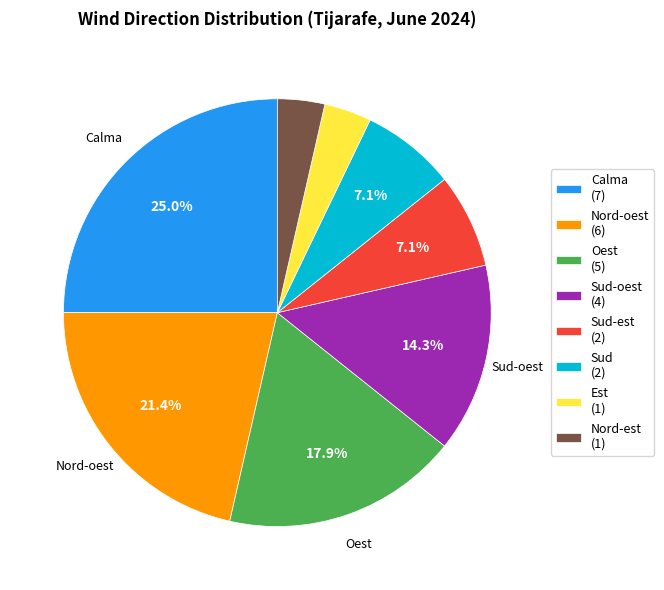

Is there any slice that represents more than half of the pie?

No